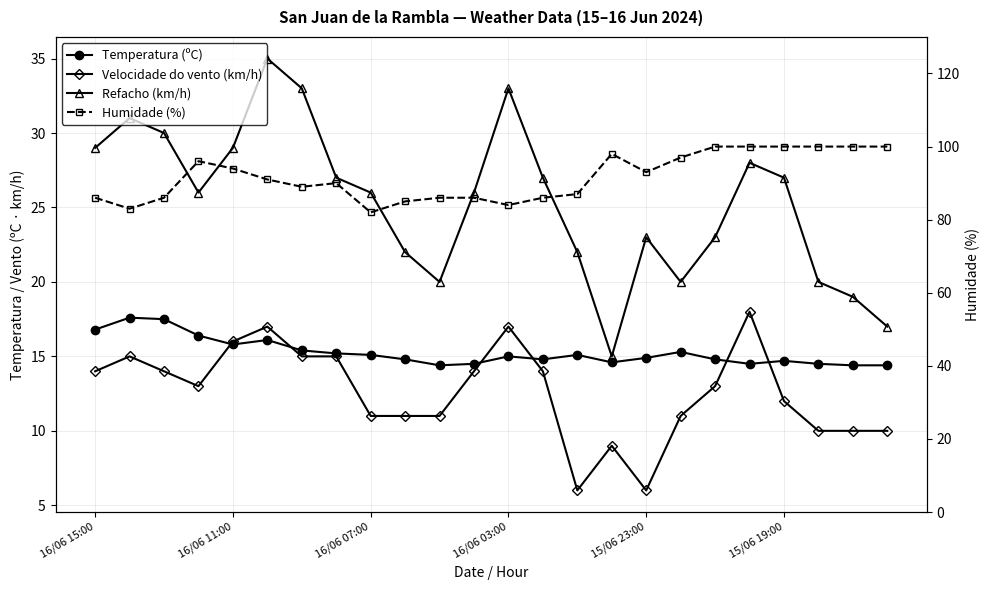

True or false: Temperatura (ºC) and Humidade (%) intersect in this chart.

False